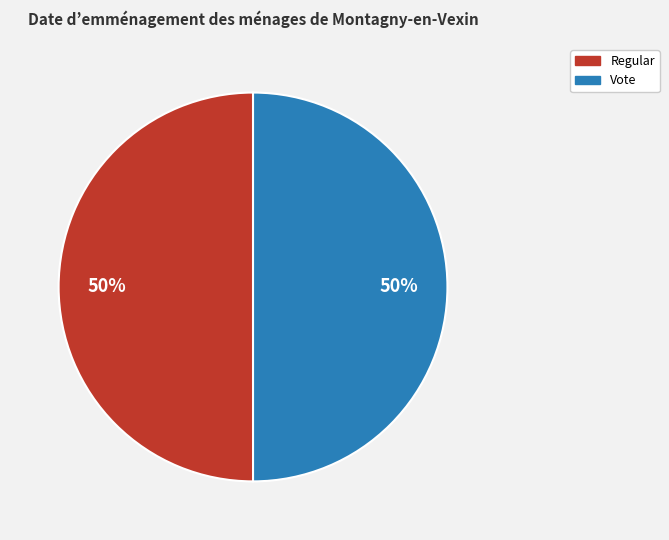

Is it true that Vote is 62% of the pie?

False